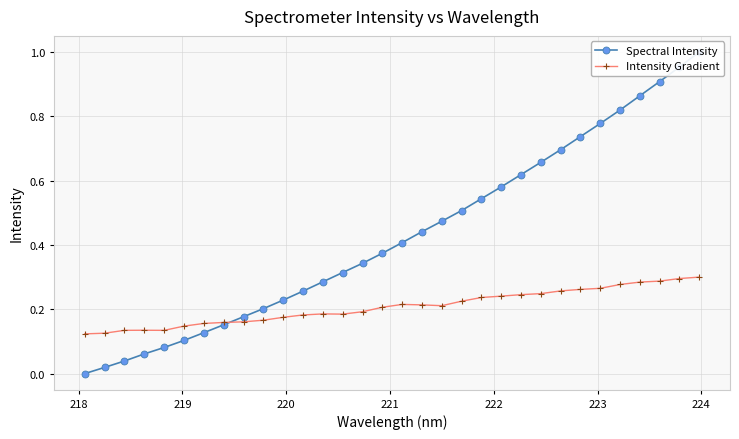

True or false: Intensity Gradient has more than 1 interior local peaks.

True